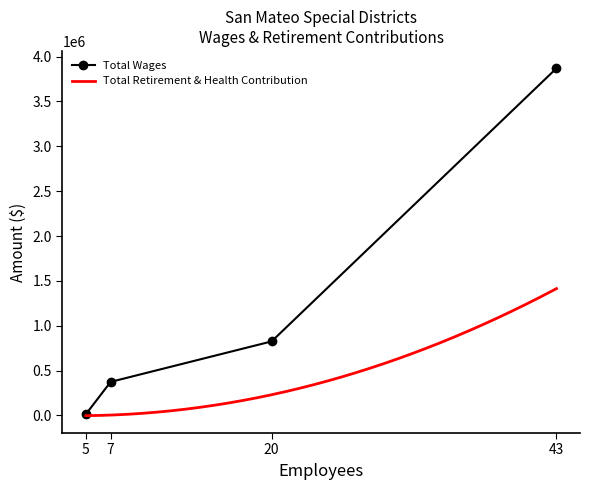

List the labels in order of value, smallest first.

5, 7, 20, 43